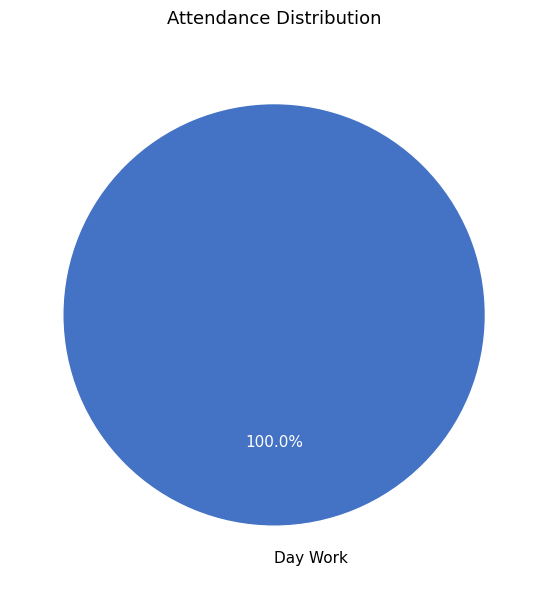

Count the number of slices in the pie.

1